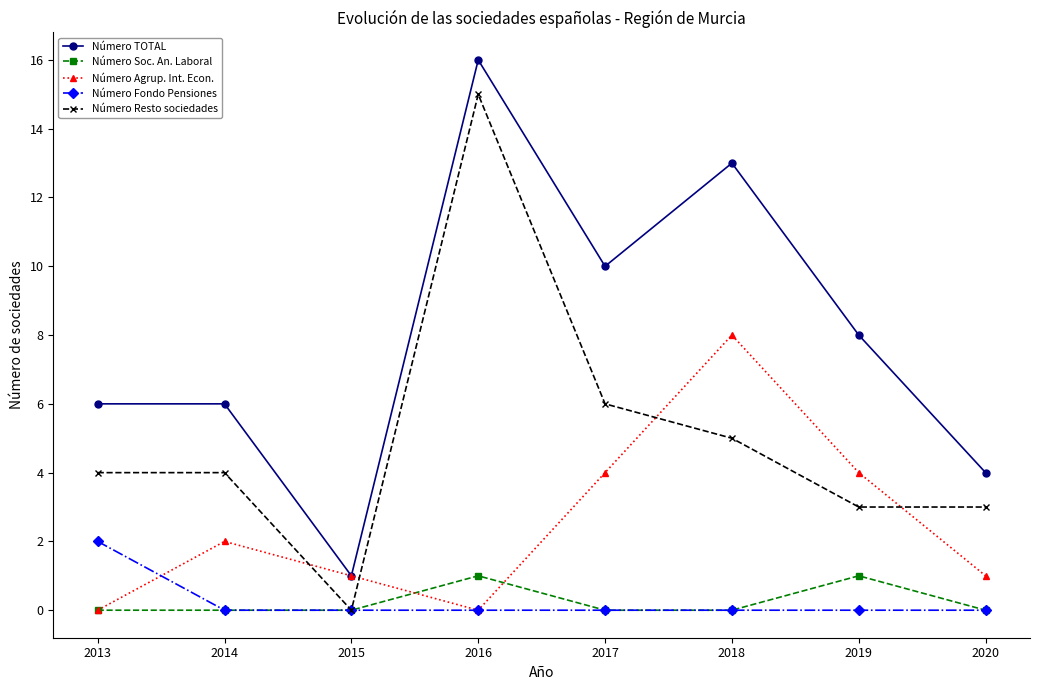

What is the total value across all series at 2013?

12